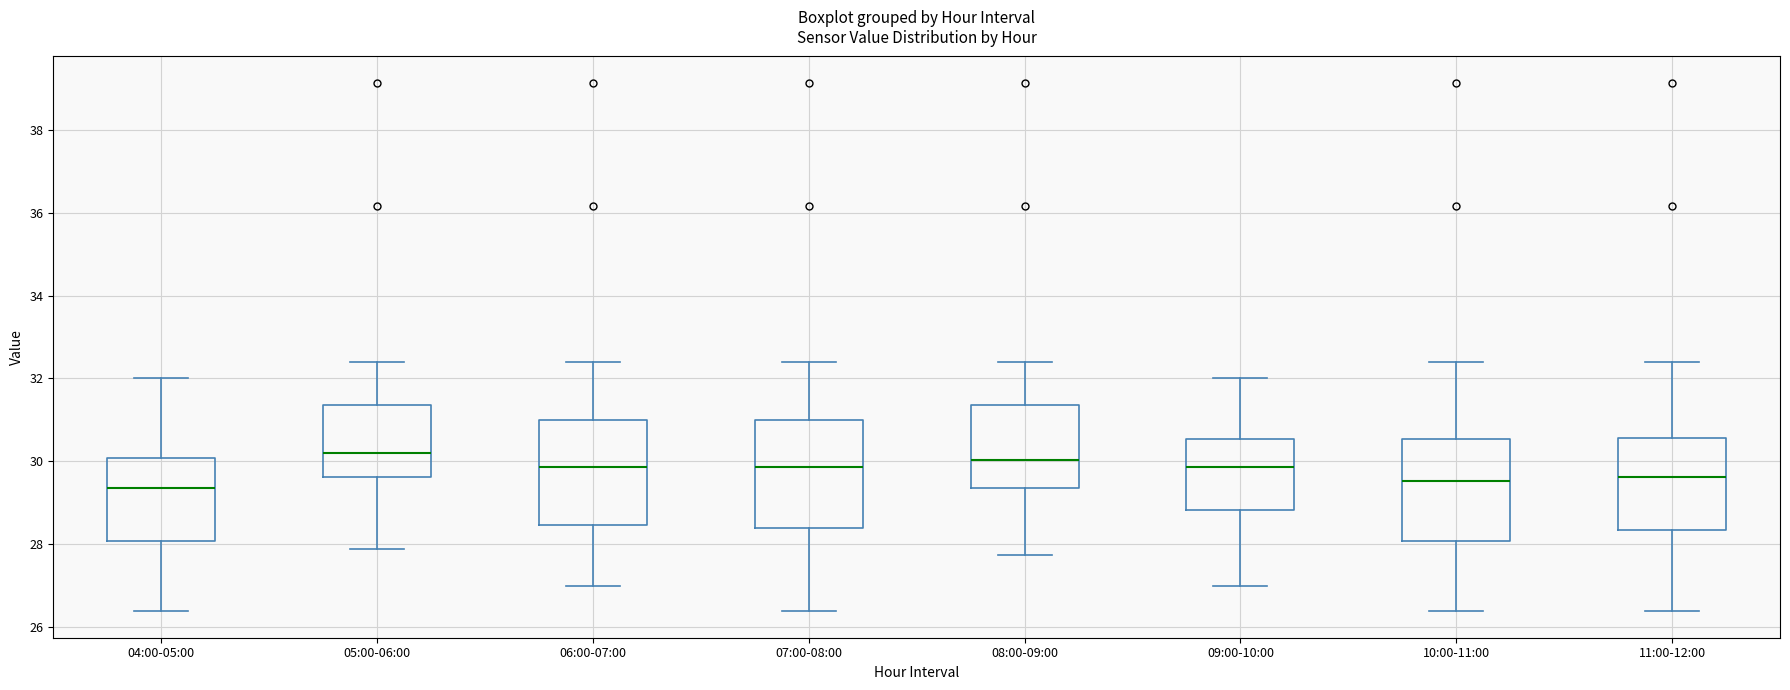

Where is the lower edge of the box for 10:00-11:00 on the y-axis? The values are not printed on the chart, so give them approximately, as read against the axis.

28.0